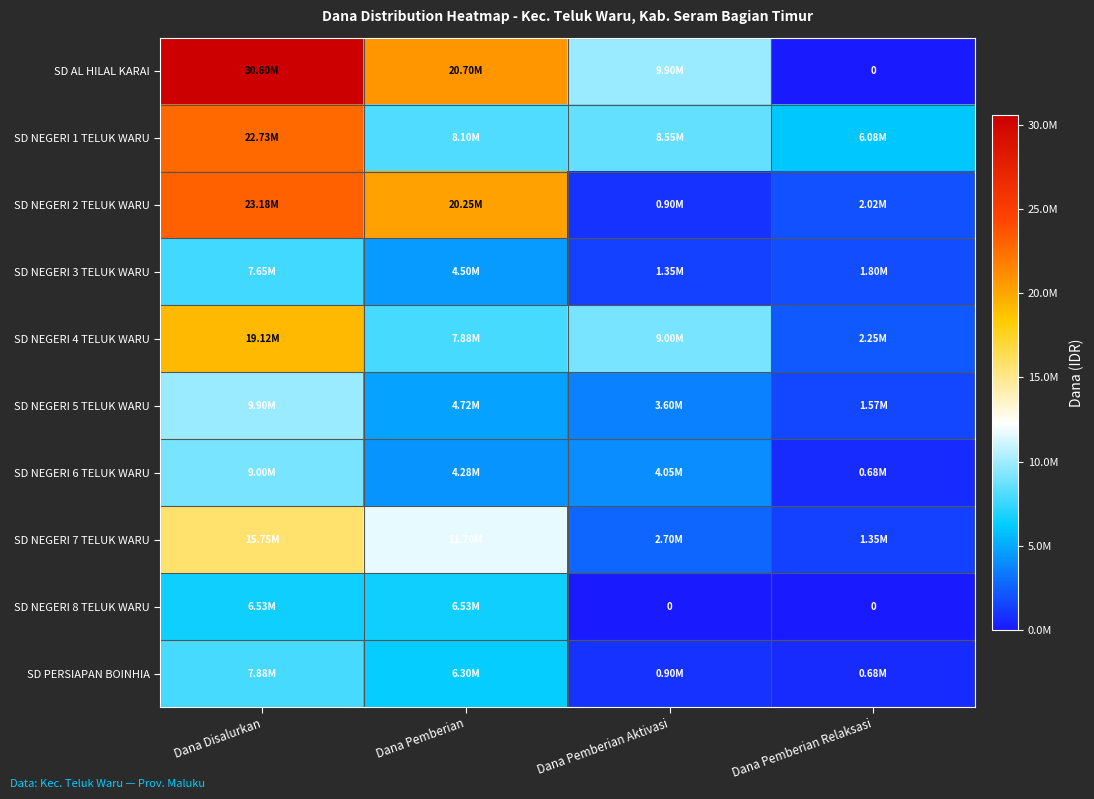

What is the spread (max minus min) of values at Dana Pemberian Relaksasi?

6075000